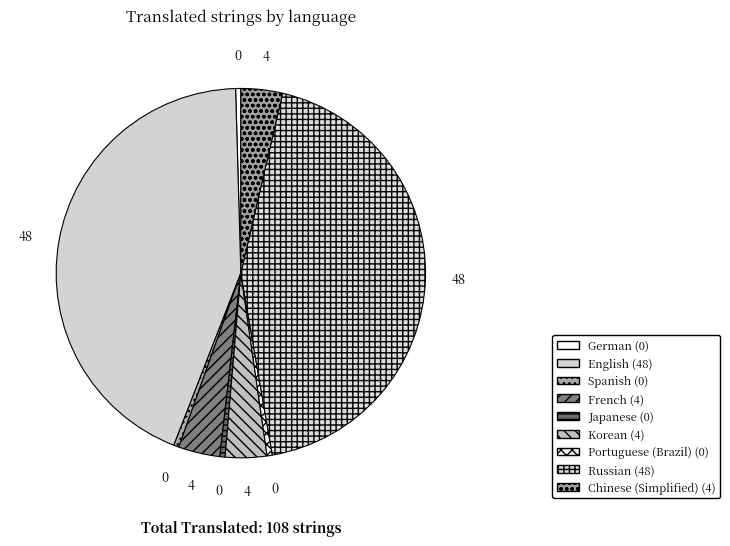

How many segments does this pie chart have?

9